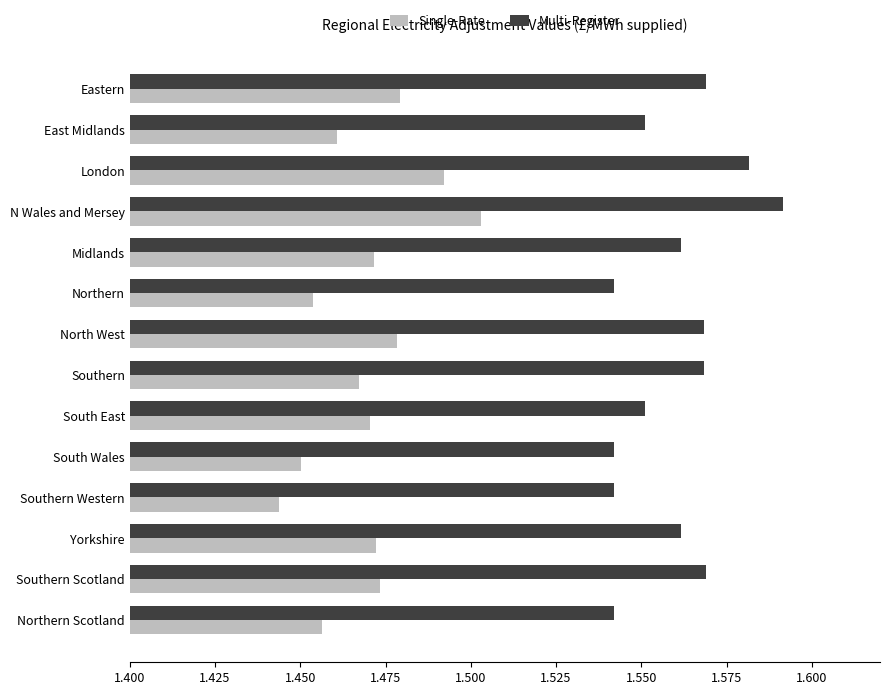

The value of Multi-Register at North West is 2.3. True or false?

False